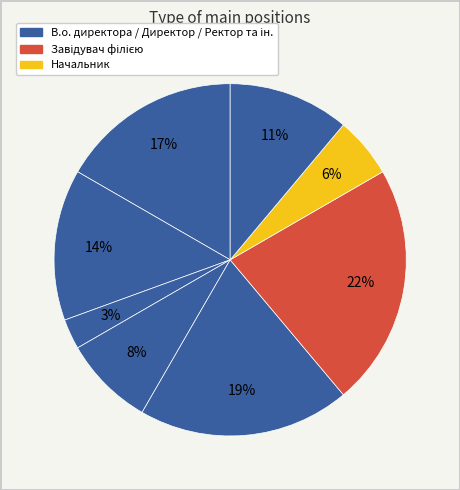

How many slices are in this pie chart?

8